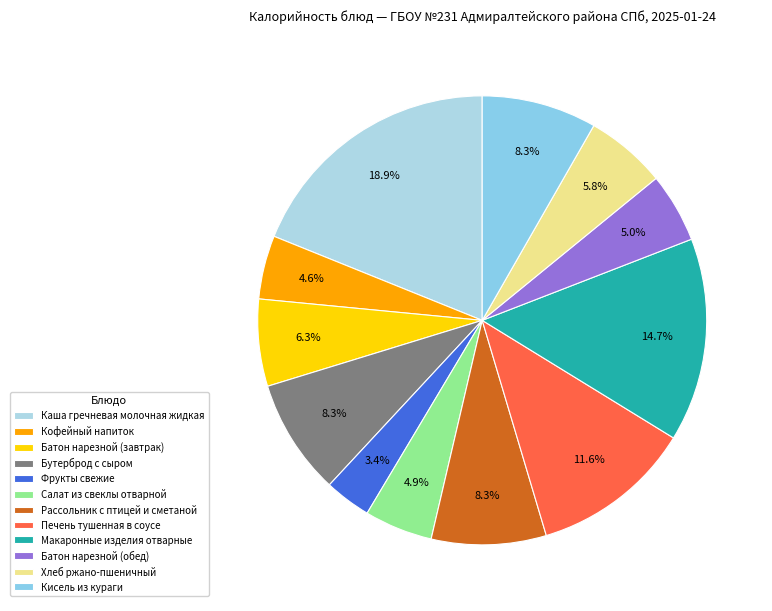

What percentage is NOT represented by Батон нарезной (обед)?

95.0%